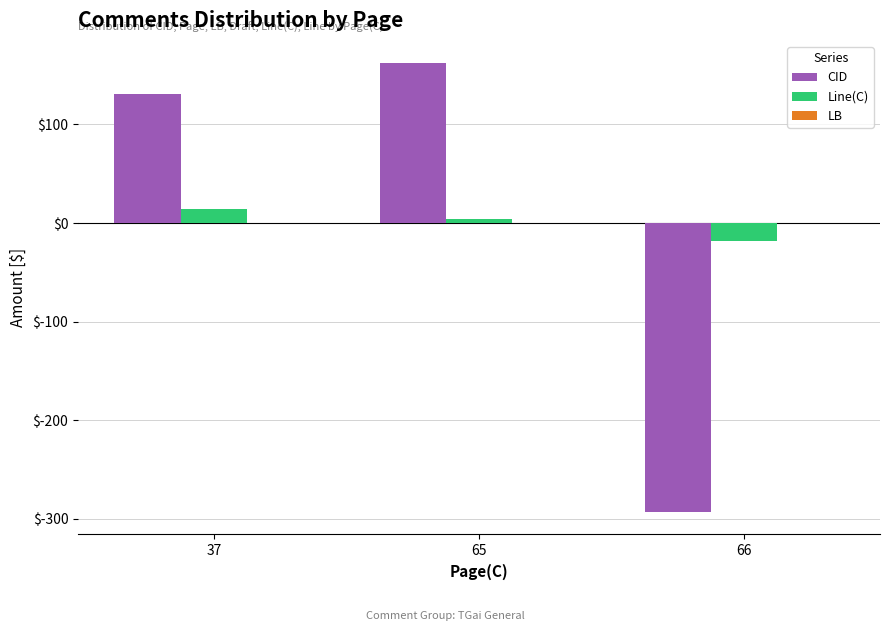

What is the total value across all series at 37?

145